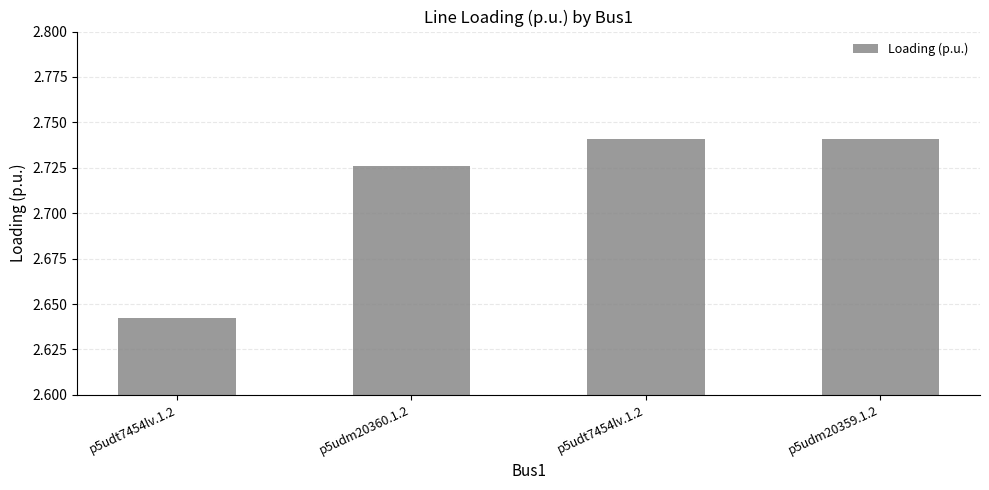

How many categories are shown in the chart?

4